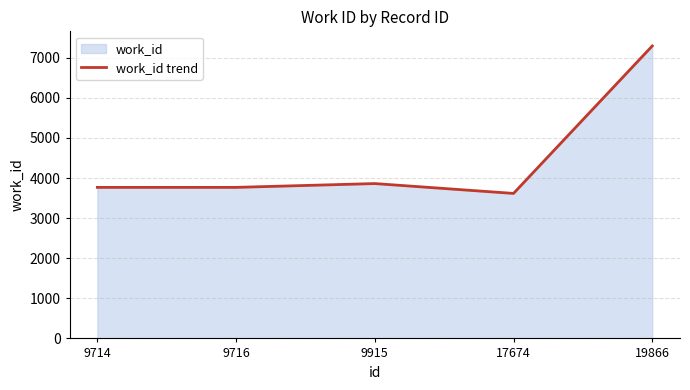

At which label is the value closest to 5456?

9915